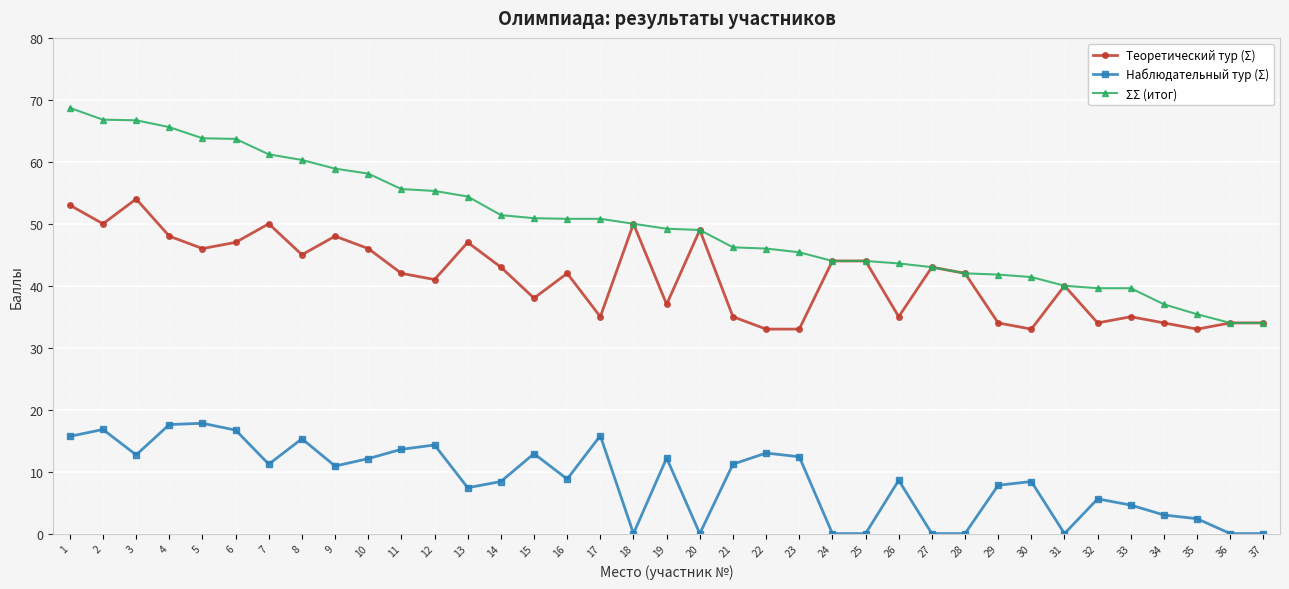

At which label does Теоретический тур (Σ) reach its peak?

3